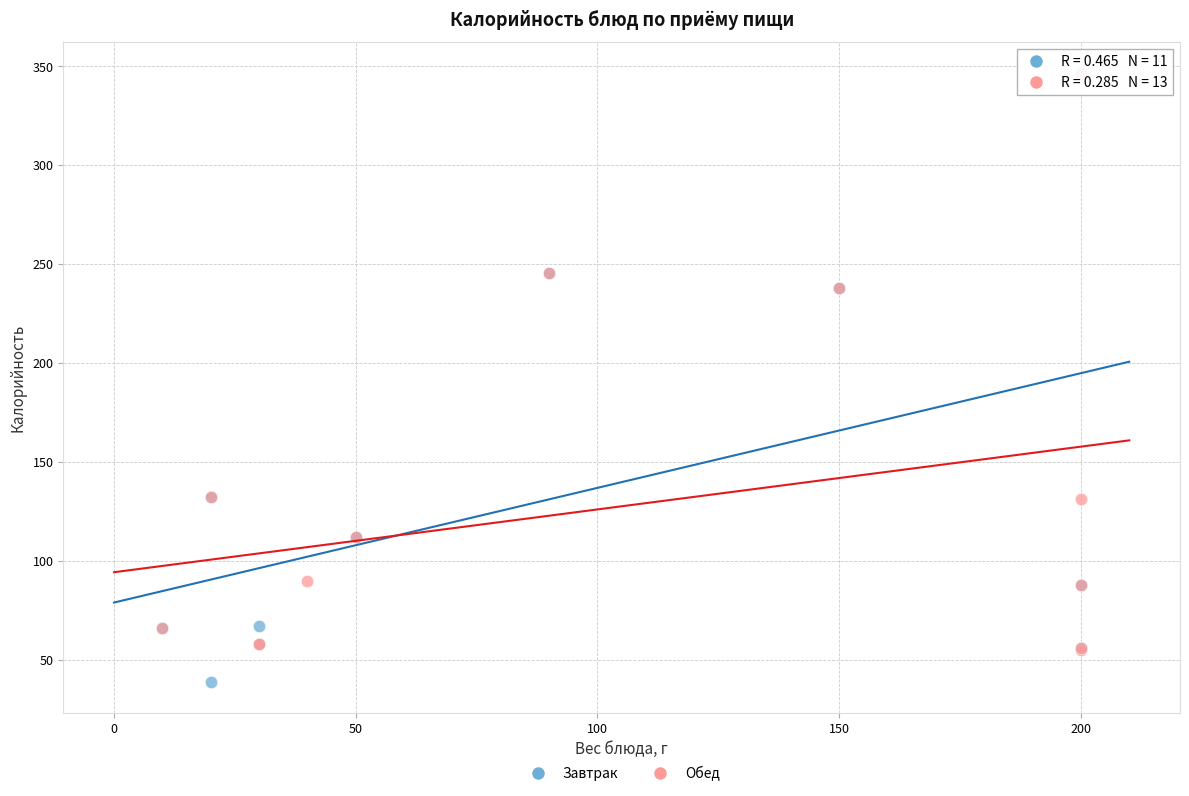

What are all the series names shown in the legend?

Завтрак, Обед